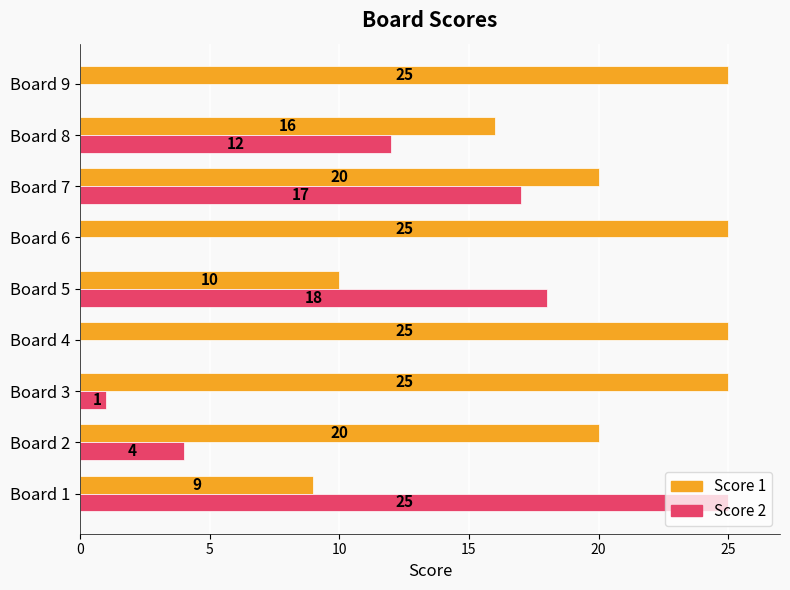

Where is Score 2 nearest to the value 12?

Board 8